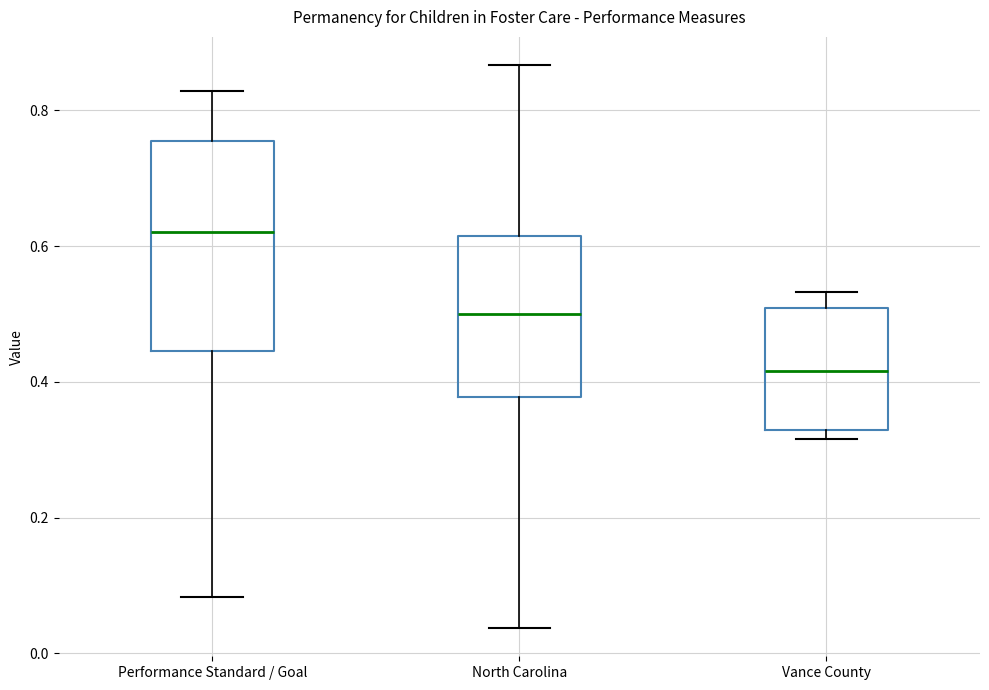

Reading left to right, transcribe this box plot: for each box, give where its median line is, the range the box spans, and where its two whiskers end, as read against the y-axis. The values are not printed on the chart, so give them approximately, as read against the axis.

Performance Standard / Goal: median 0.62, box 0.44 to 0.76, whiskers 0.08 to 0.82
North Carolina: median 0.50, box 0.38 to 0.62, whiskers 0.04 to 0.86
Vance County: median 0.42, box 0.32 to 0.50, whiskers 0.32 (just below the box's lower edge) to 0.54